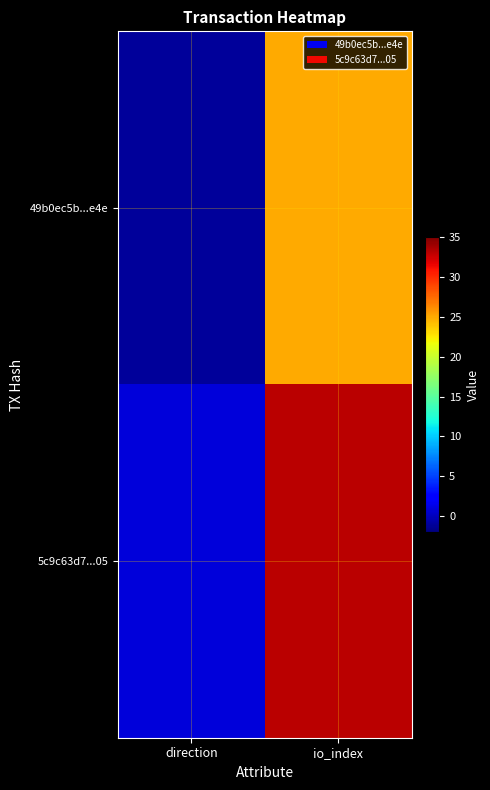

Which series changed the most between direction and io_index?

5c9c63d7...05